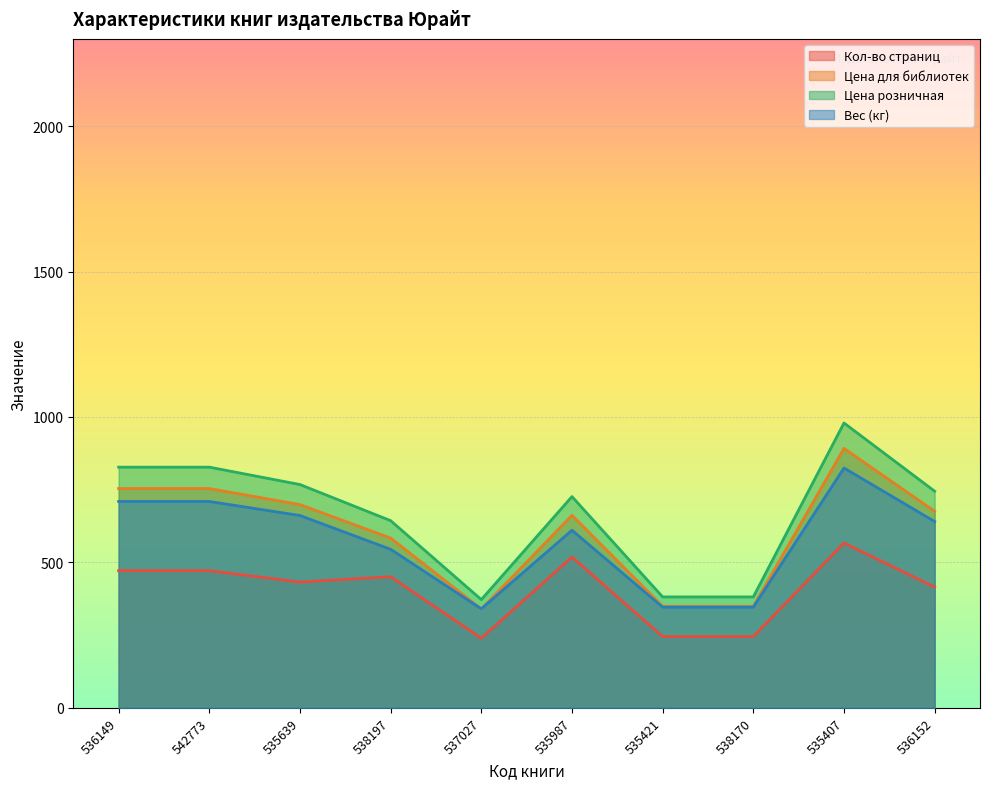

True or false: Цена для библиотек has more than 2 interior local peaks.

False